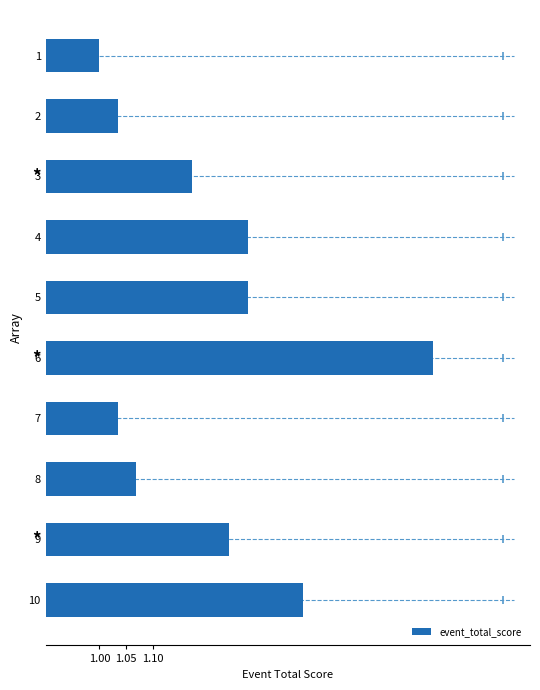

What is the difference between the values at 6 and 8?

0.6